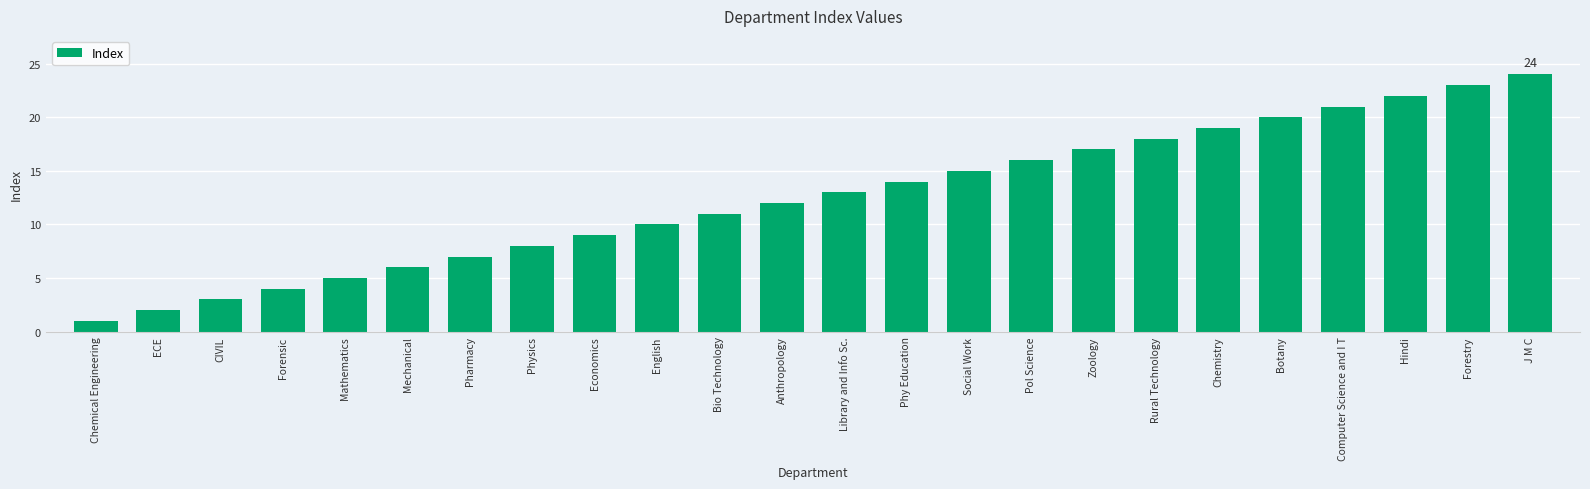

What is the difference between the maximum and minimum values?

23